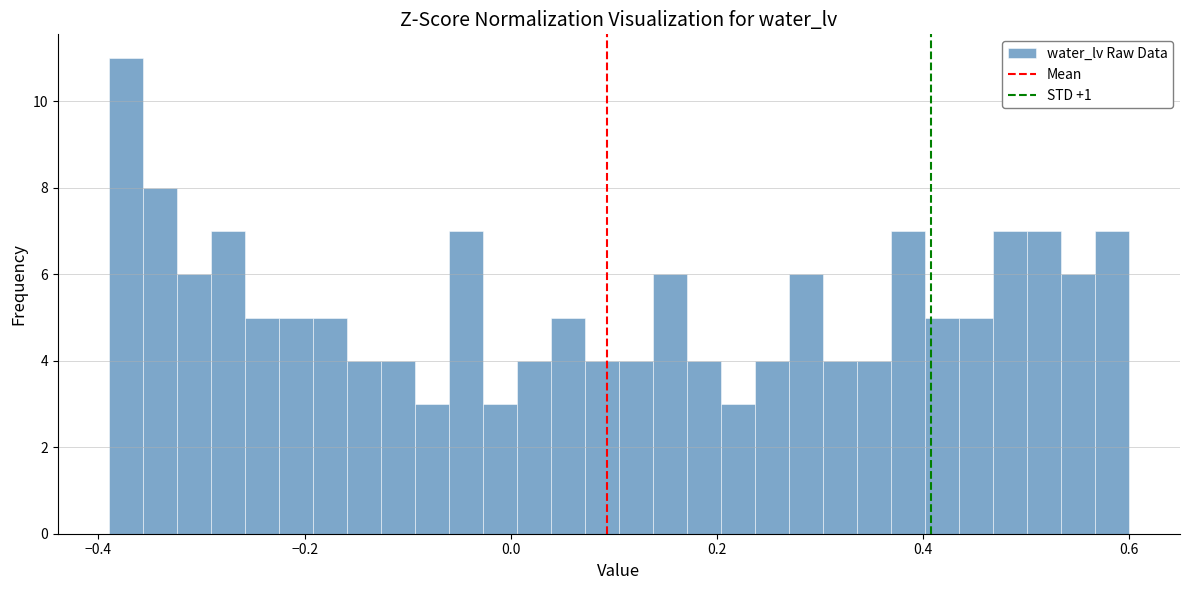

Read against the x-axis, roughly where is the centre of the tallest bar?

-0.38